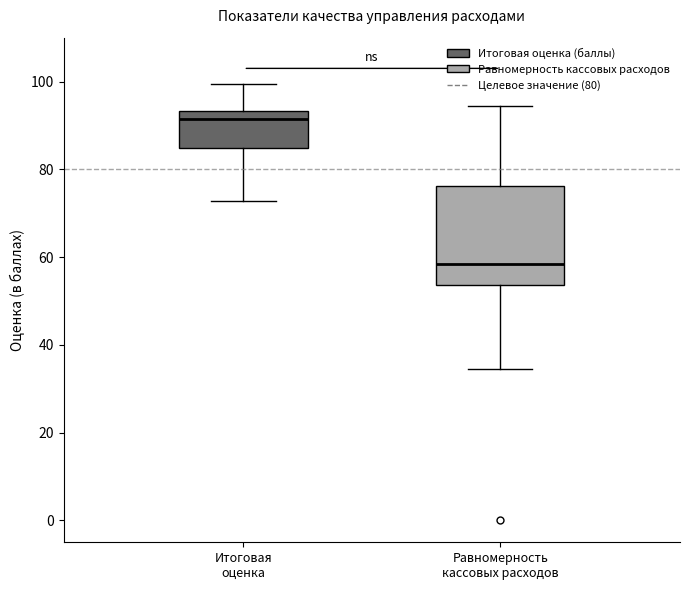

Which box is the tallest, from its lower edge to its upper edge?

Равномерность кассовых расходов